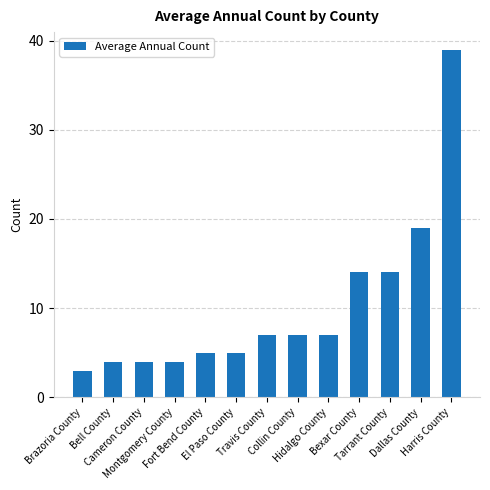

True or false: the data shows 14 at Tarrant County.

True